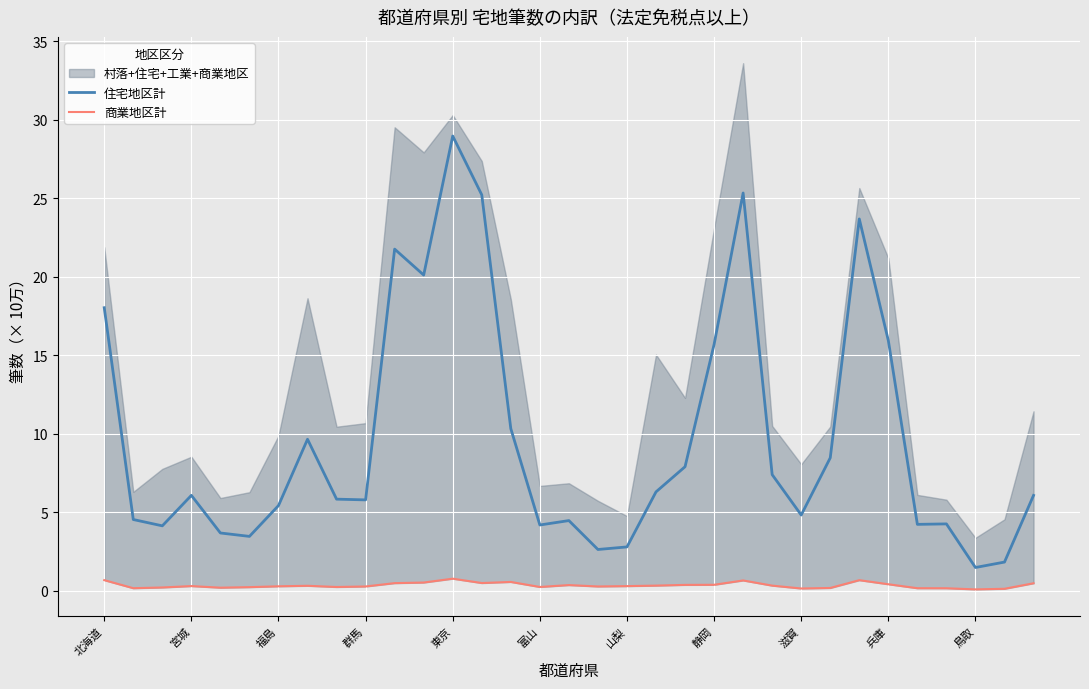

At which label does 住宅地区計 reach its peak?

東京